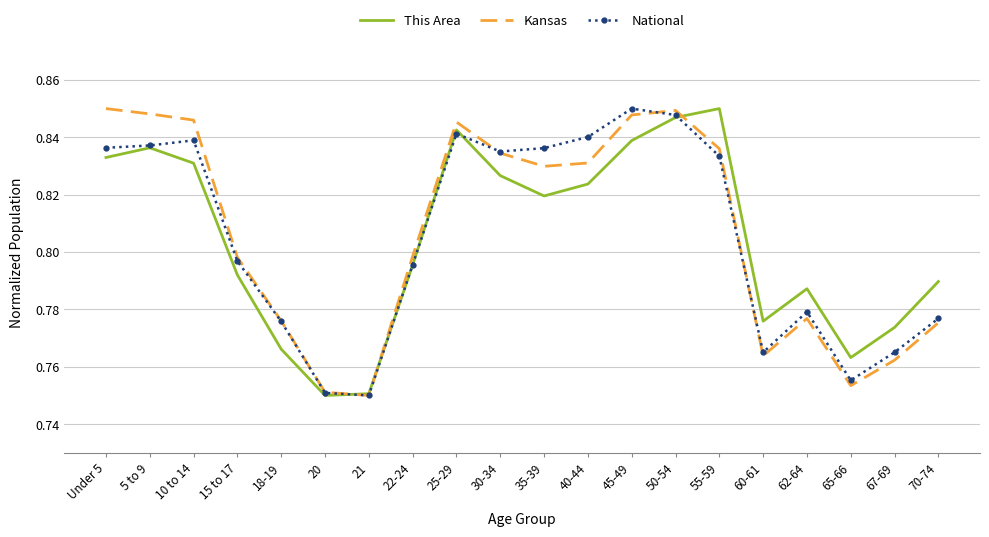

What position from the left is 40-44?

12